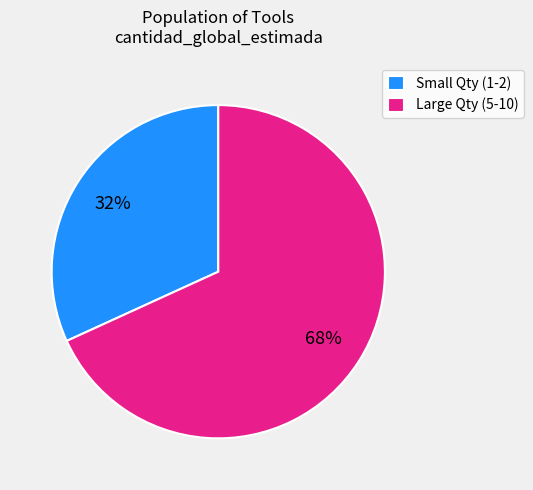

Is the sum of Small Qty (1-2) and Large Qty (5-10) greater than half?

Yes